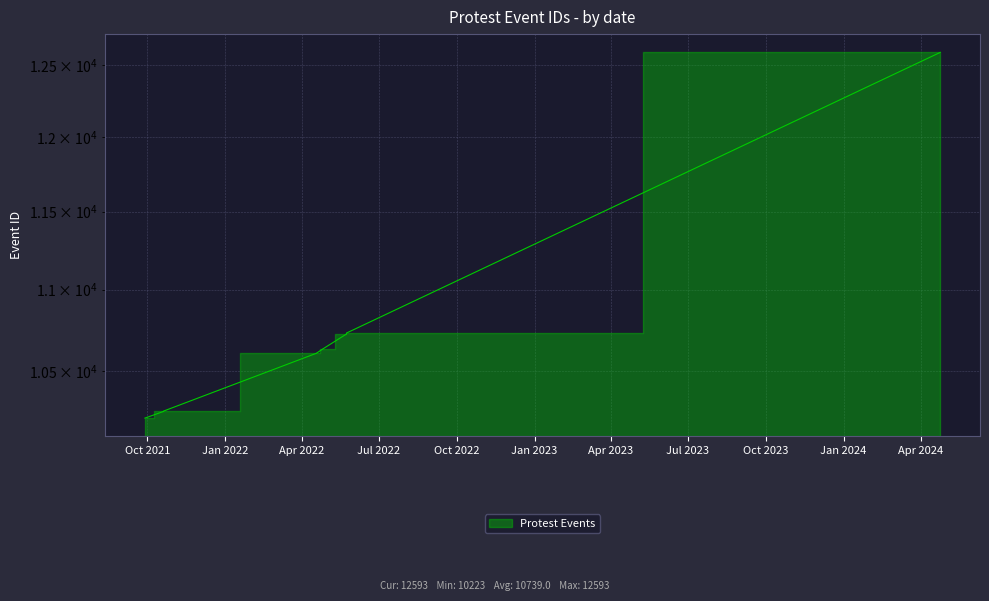

Count the number of values greater than 10610.

4